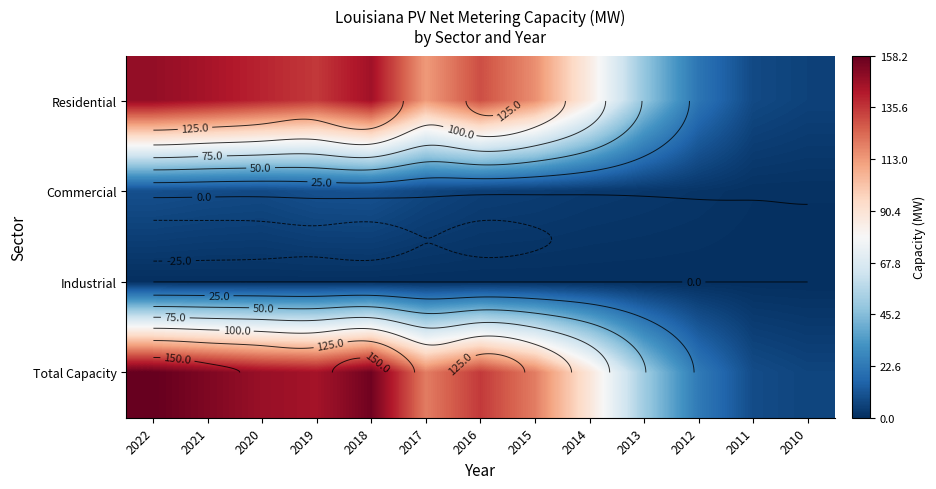

How many distinct data groups are displayed?

4